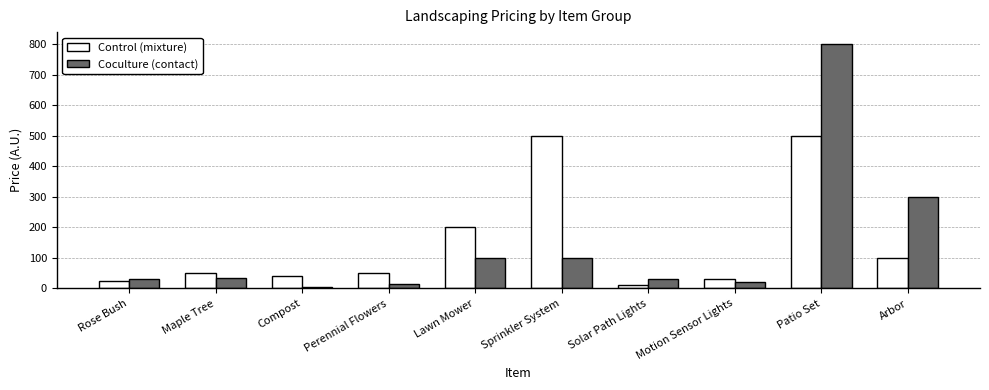

Rank the series at Sprinkler System from highest to lowest value.

Control (mixture), Coculture (contact)